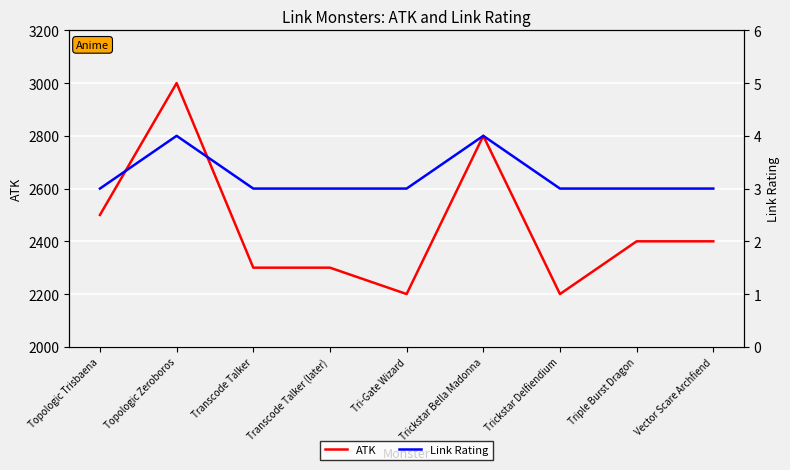

True or false: ATK and Link Rating intersect in this chart.

False